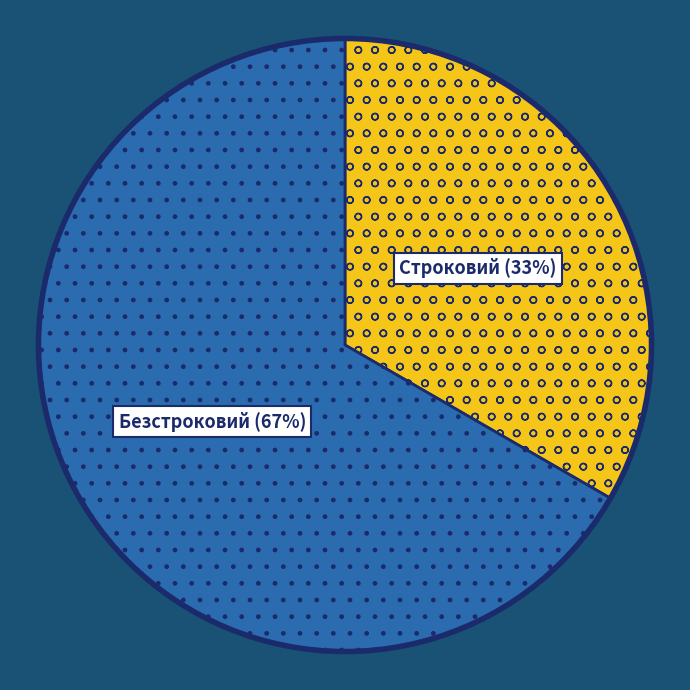

To the nearest percent, what is the average slice percentage?

50%